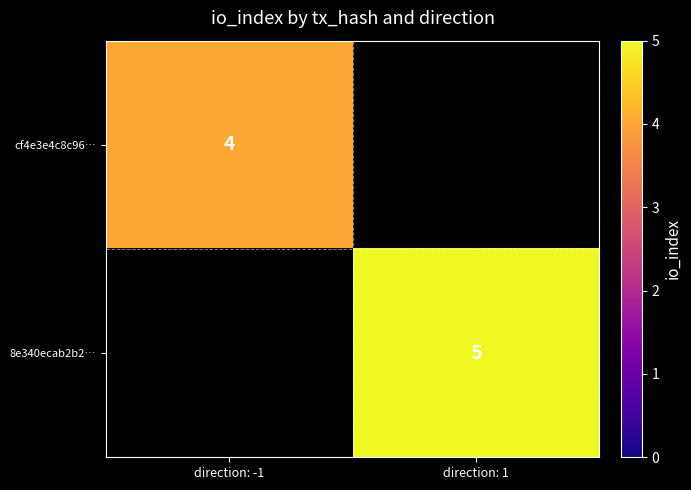

True or false: 8e340ecab2b2… has a value of 5 at direction: 1.

True